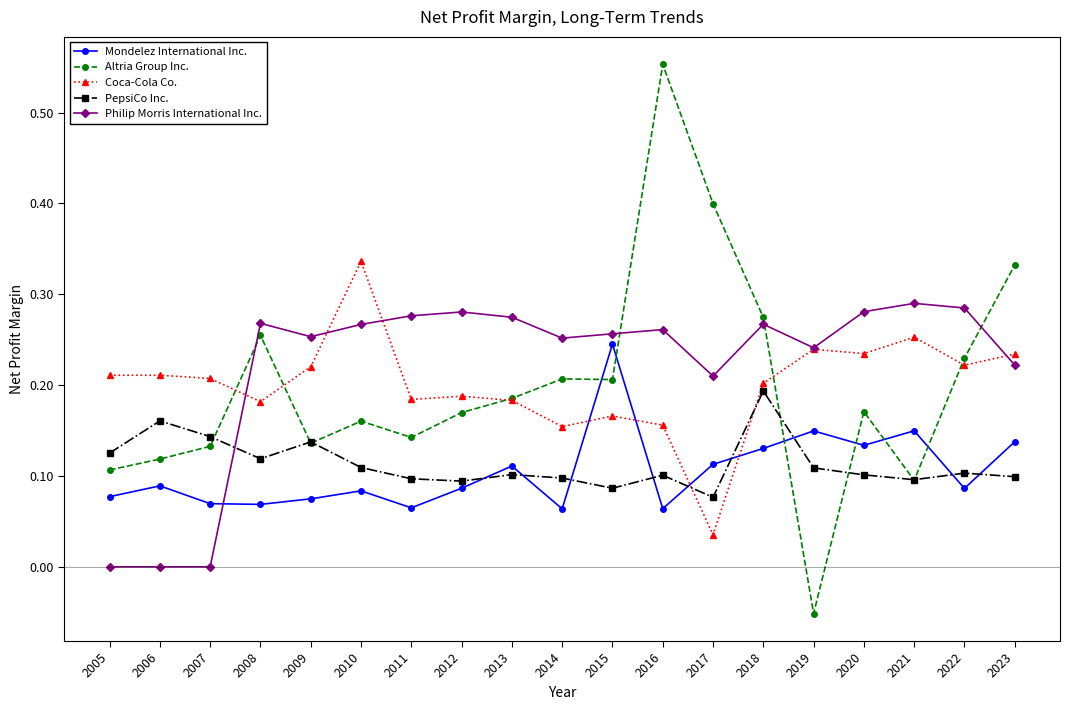

At which label does Coca-Cola Co. reach its minimum?

2017